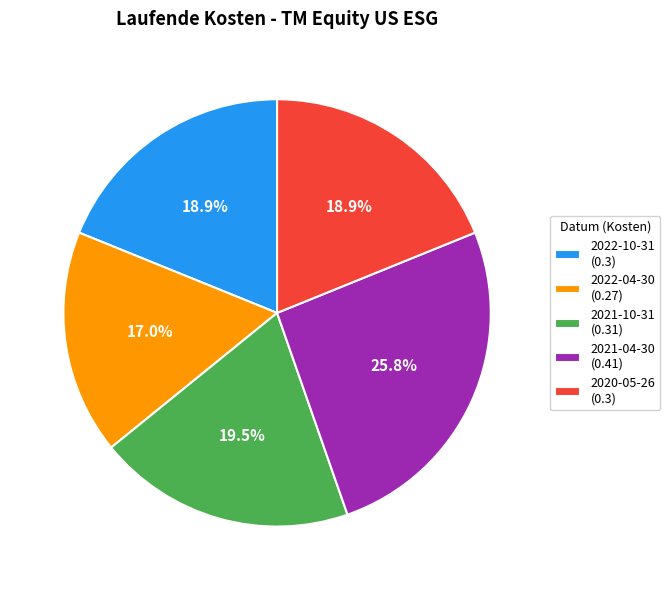

To the nearest percent, what is the difference between the 2020-05-26 and 2021-04-30 slice percentages?

7%